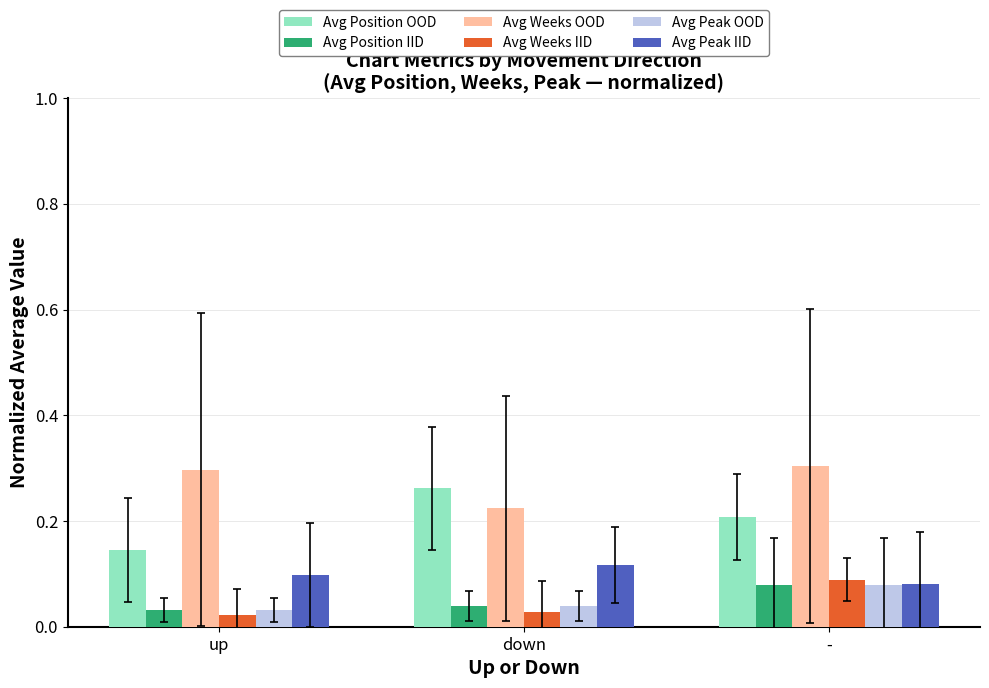

What are all the series names shown in the legend?

Avg Position OOD, Avg Position IID, Avg Weeks OOD, Avg Weeks IID, Avg Peak OOD, Avg Peak IID